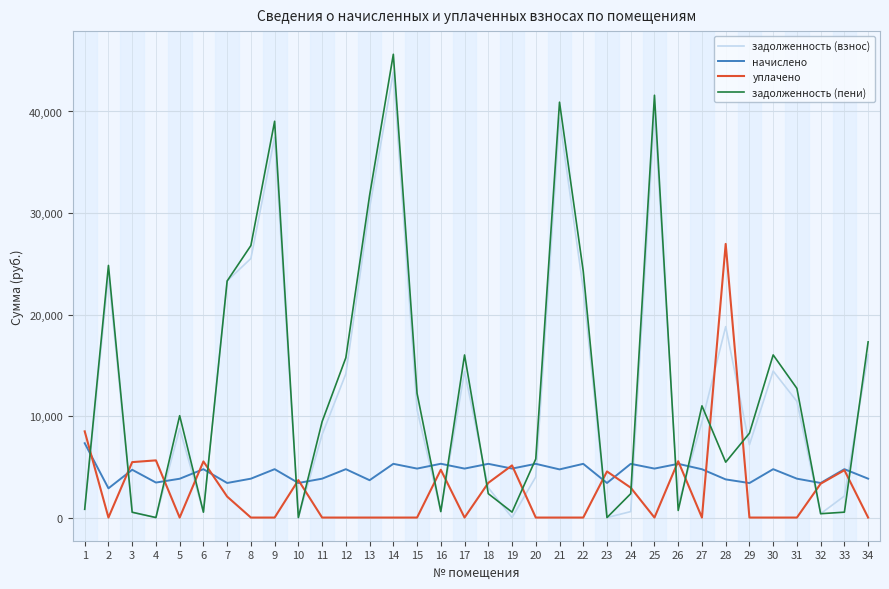

What are all the series names shown in the legend?

задолженность (взнос), начислено, уплачено, задолженность (пени)